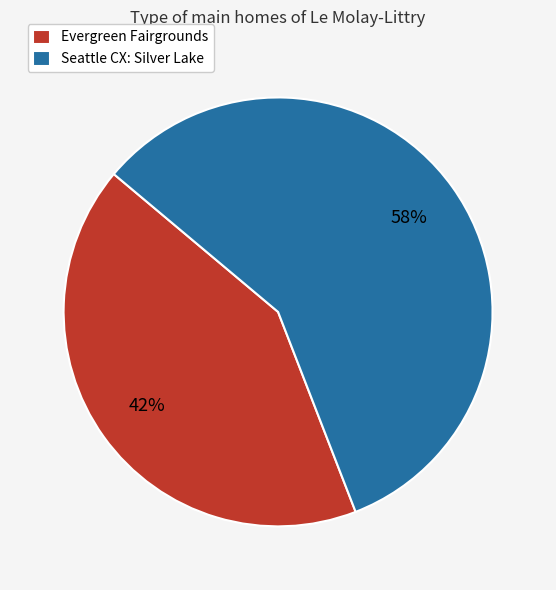

Rank the categories by value from lowest to highest.

Evergreen Fairgrounds, Seattle CX: Silver Lake